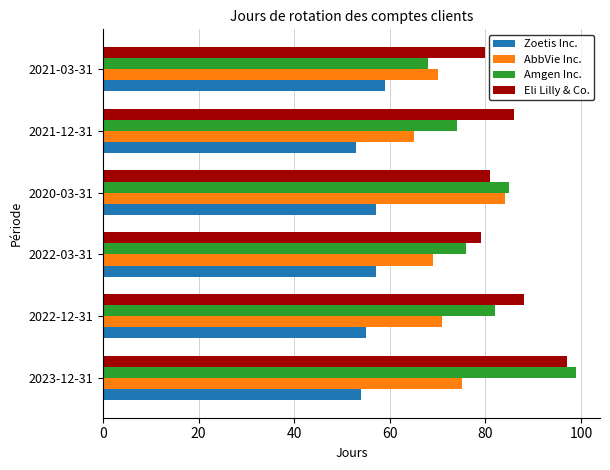

What is the average value of the Amgen Inc. series?

81